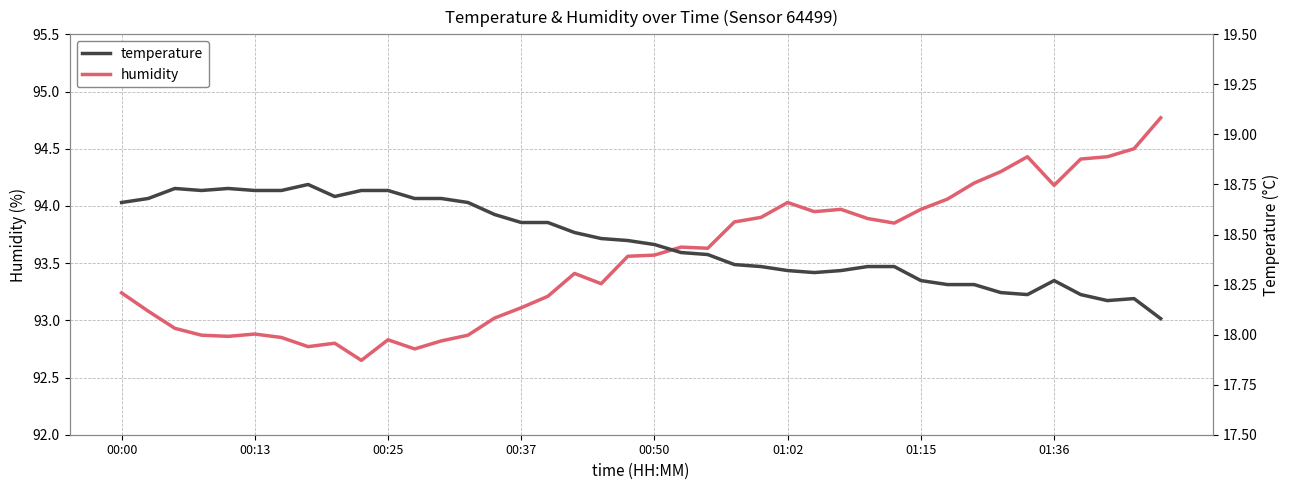

What is the highest value of the humidity series?

94.8